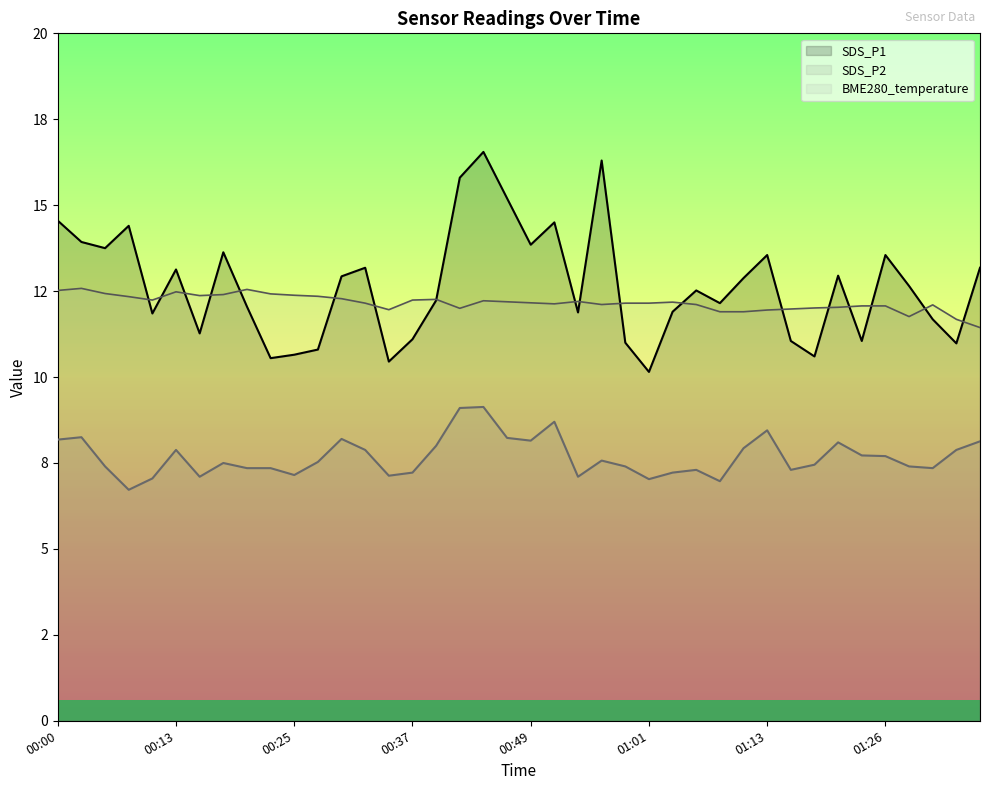

Rank the categories by BME280_temperature value from highest to lowest.

00:03, 00:20, 00:00, 00:13, 00:05, 00:22, 00:17, 00:25, 00:15, 00:27, 00:08, 00:30, 00:39, 00:10, 00:37, 00:44, 00:54, 00:47, 01:04, 00:49, 00:32, 00:59, 01:01, 00:52, 00:56, 01:06, 01:31, 01:23, 01:26, 01:21, 01:18, 00:42, 01:16, 00:34, 01:13, 01:09, 01:11, 01:28, 01:33, 01:35